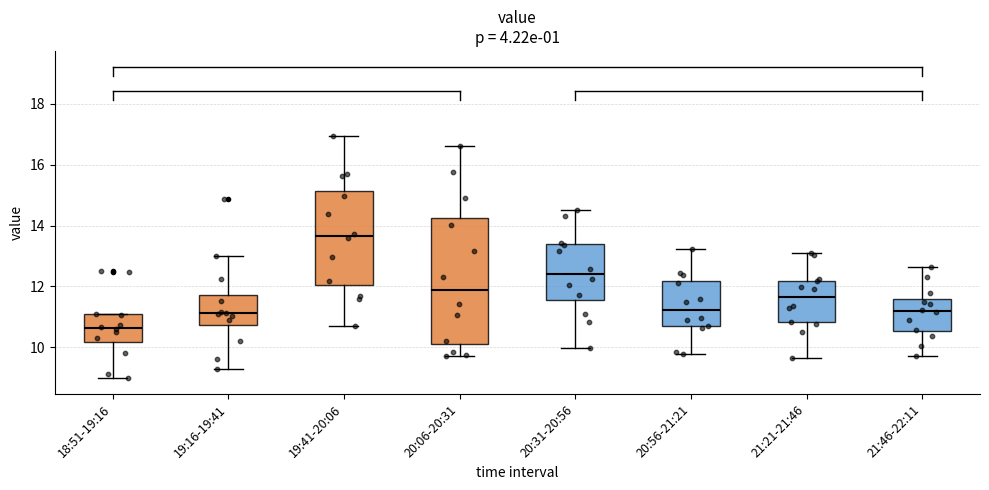

Comparing the boxes themselves (not the whiskers), which one is the tallest?

20:06-20:31